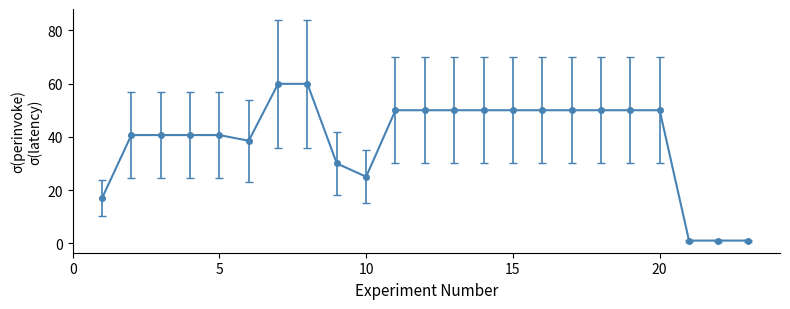

What is the average value?

39.0